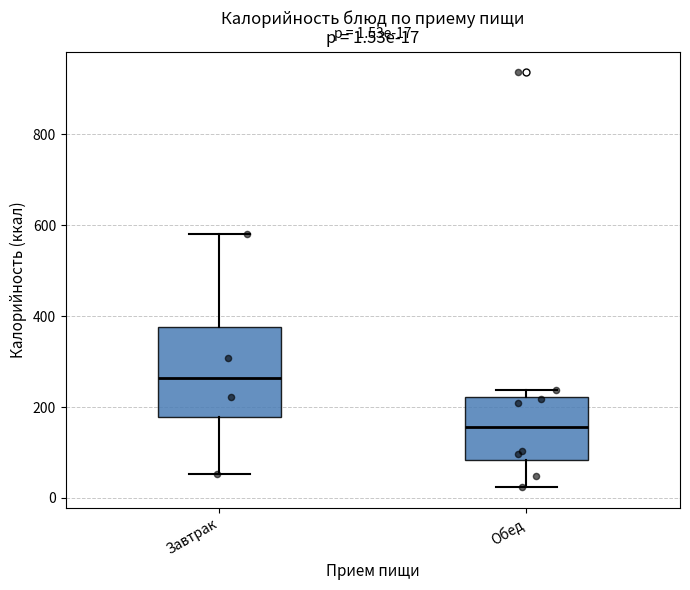

Which box has the lowest median line?

Обед